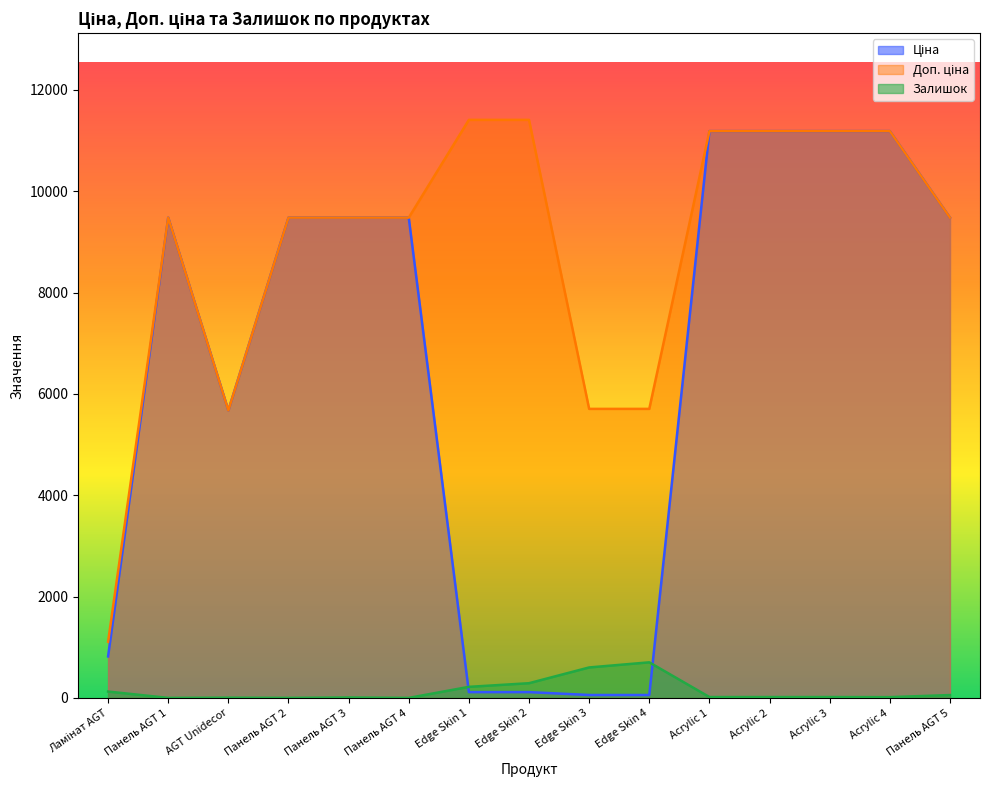

At Панель AGT 2, list the series in order from smallest to largest.

Залишок, Ціна, Доп. ціна